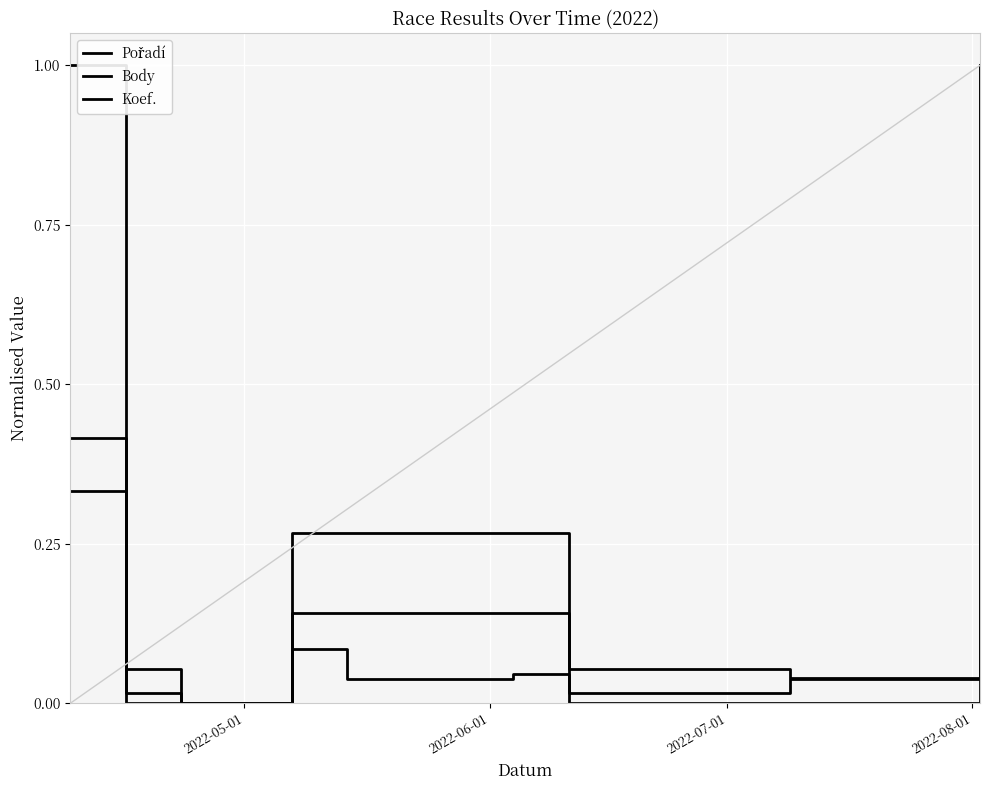

How many lines are shown in the chart?

3